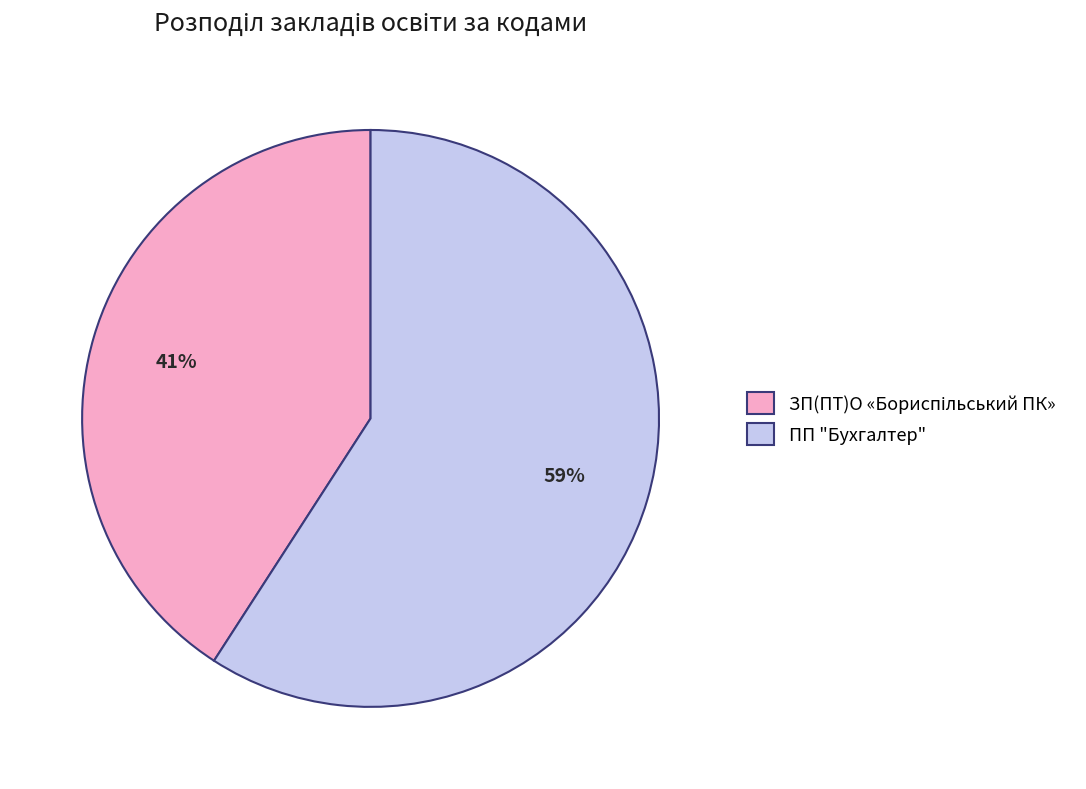

True or false: ПП "Бухгалтер" accounts for 65% of the total.

False